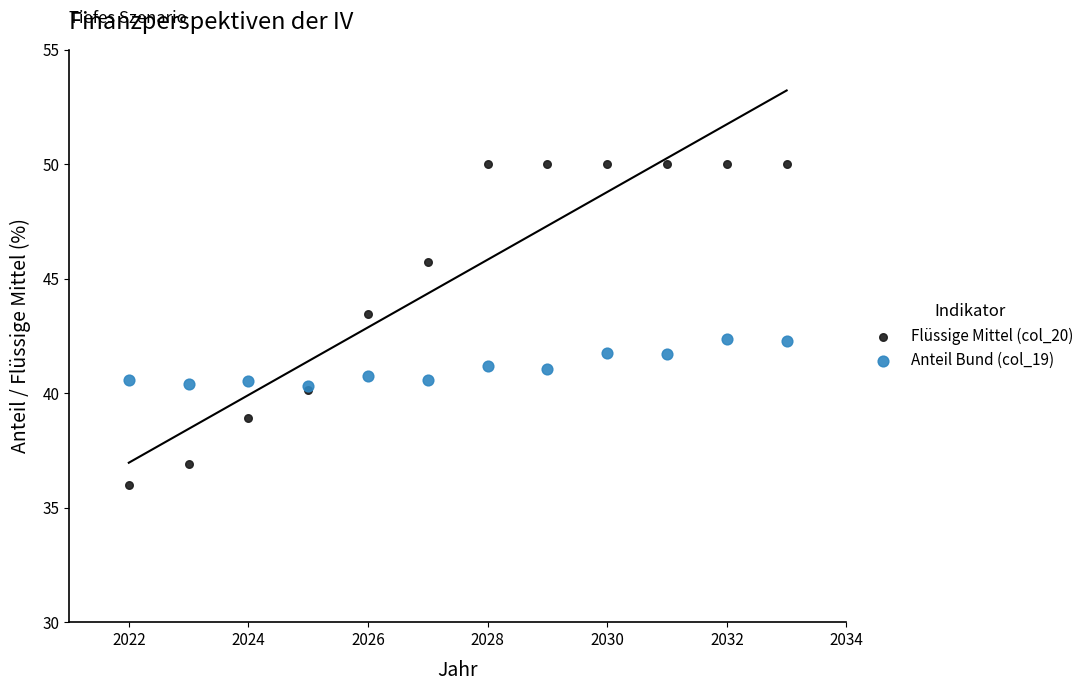

Which series has the largest Y range (max minus min)?

Flüssige Mittel (col_20)